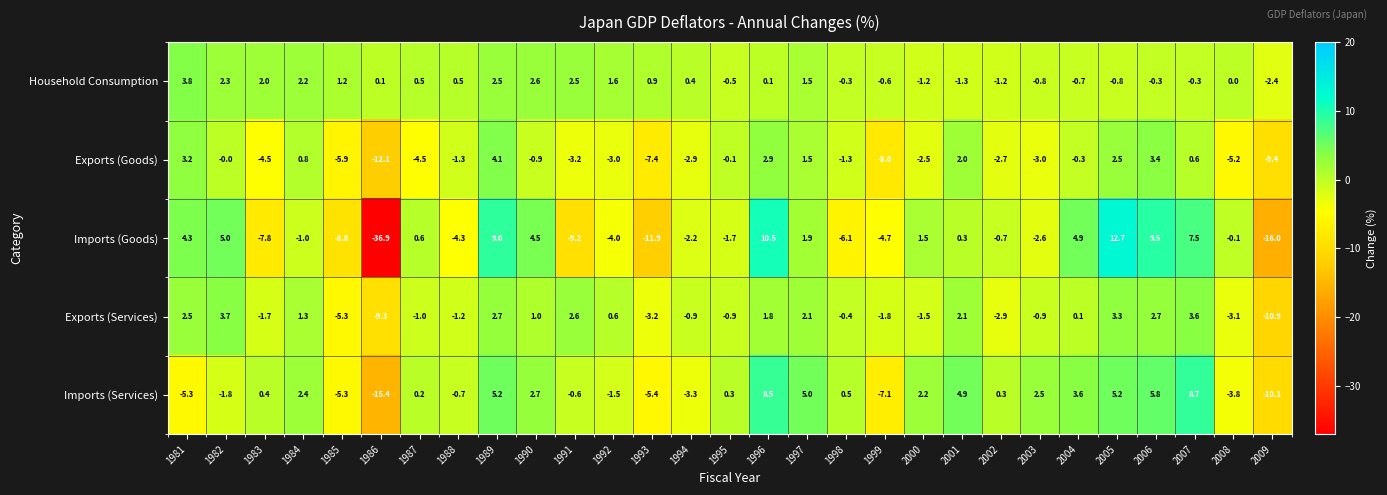

What is the spread (max minus min) of values at 1994?

3.7